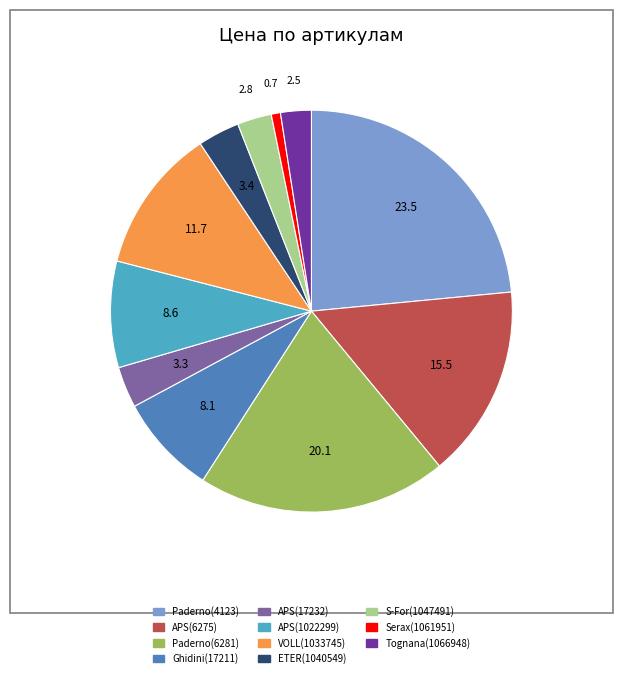

Is there any slice that represents more than half of the pie?

No